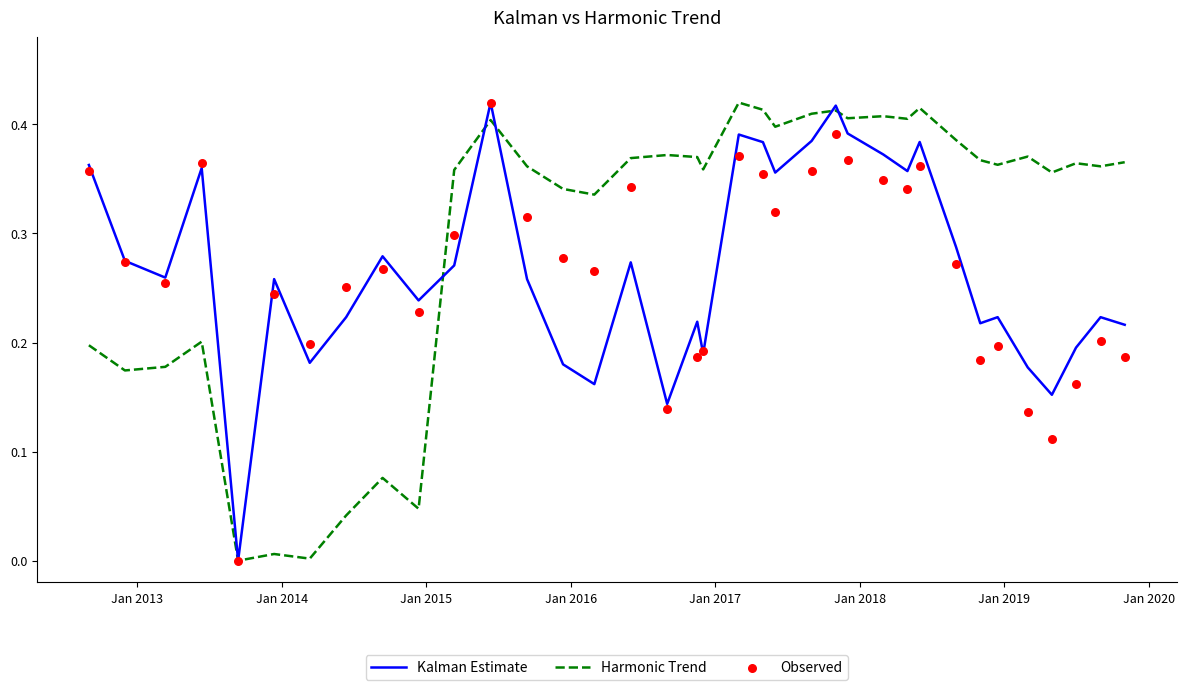

Which series reaches the maximum Y coordinate?

Kalman Estimate